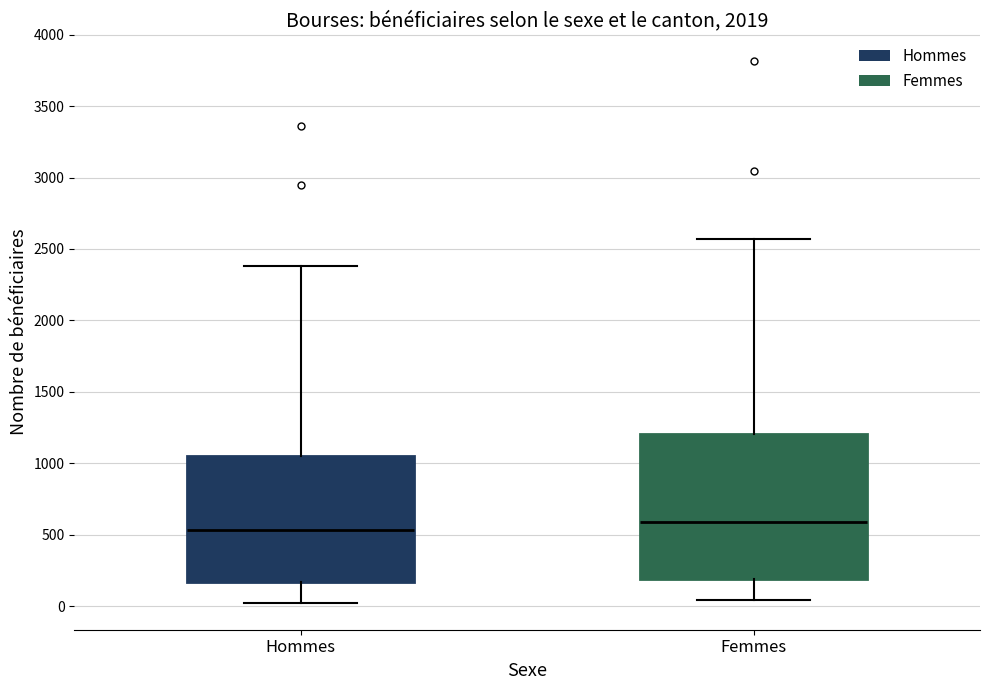

Reading left to right, transcribe this box plot: for each box, give where its median line is, the range the box spans, and where its two whiskers end, as read against the y-axis. The values are not printed on the chart, so give them approximately, as read against the axis.

Hommes: median 550, box 150 to 1050, whiskers 0 to 2400
Femmes: median 600, box 200 to 1200, whiskers 50 to 2550